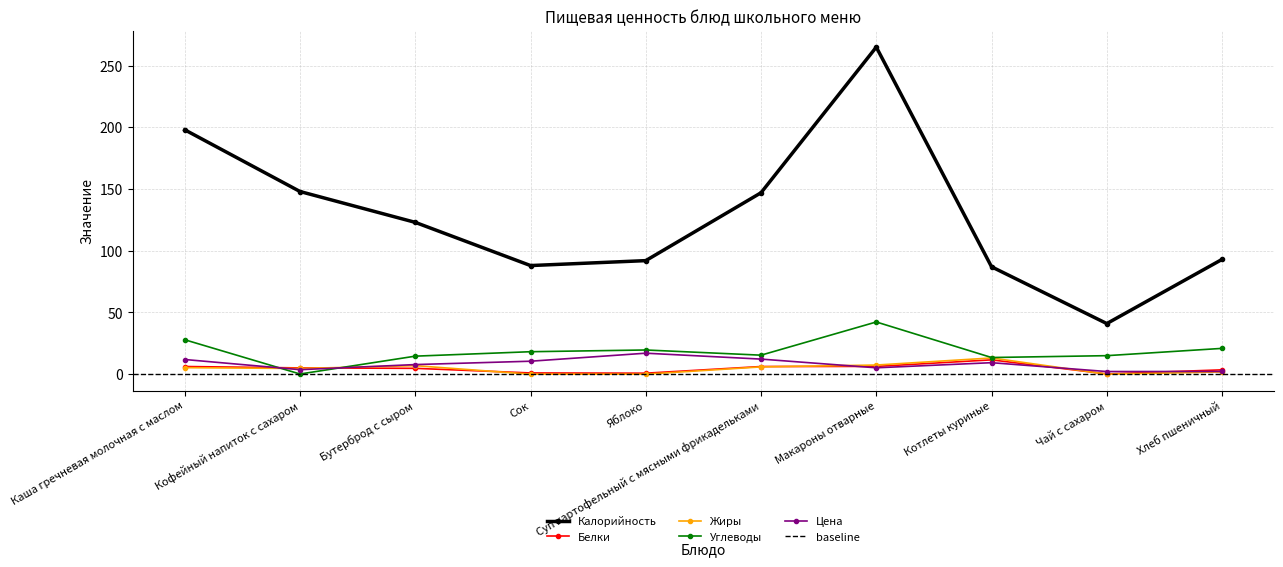

What is the average value of the Калорийность series?

128.2